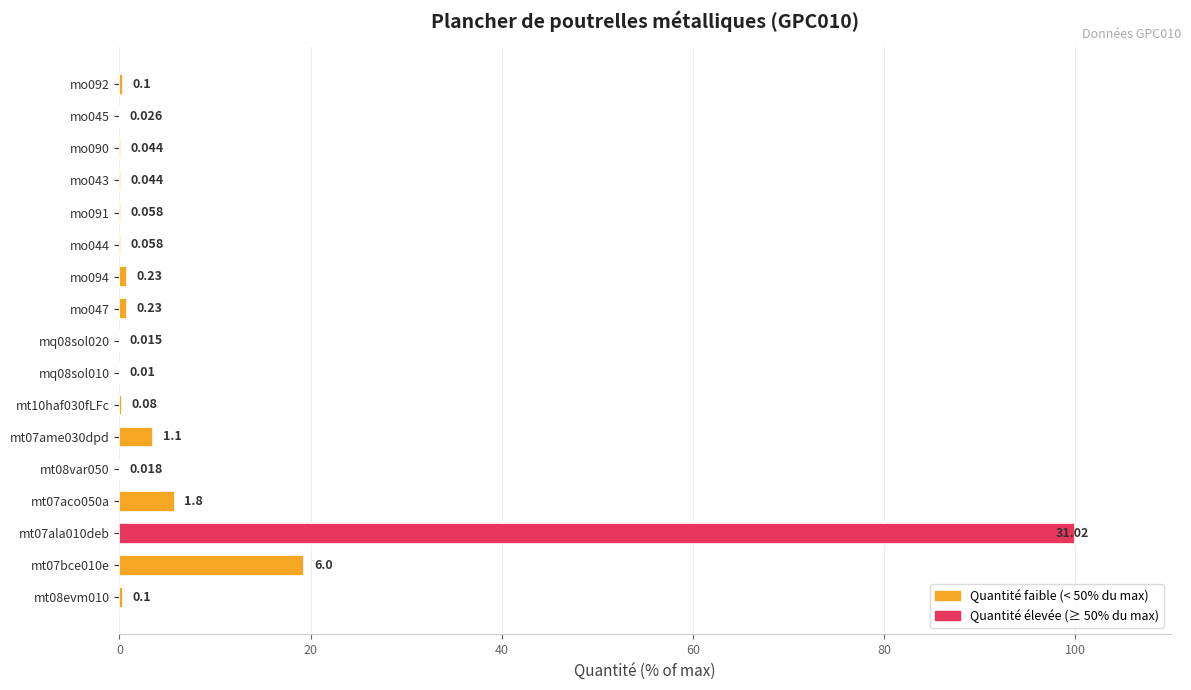

What is the difference between the maximum and second lowest values?

100.0